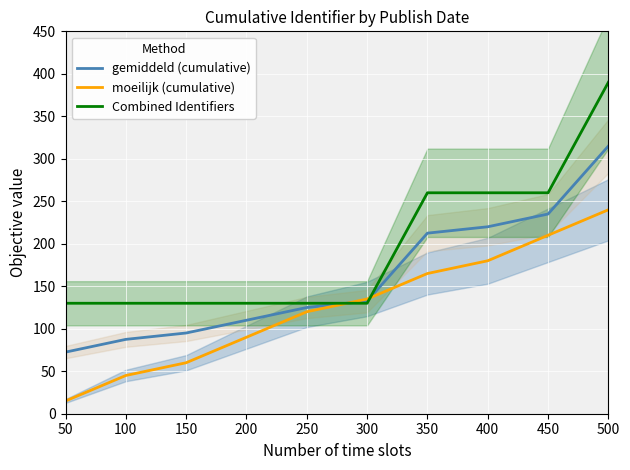

True or false: moeilijk (cumulative) has a value of 180.0 at 400.

True